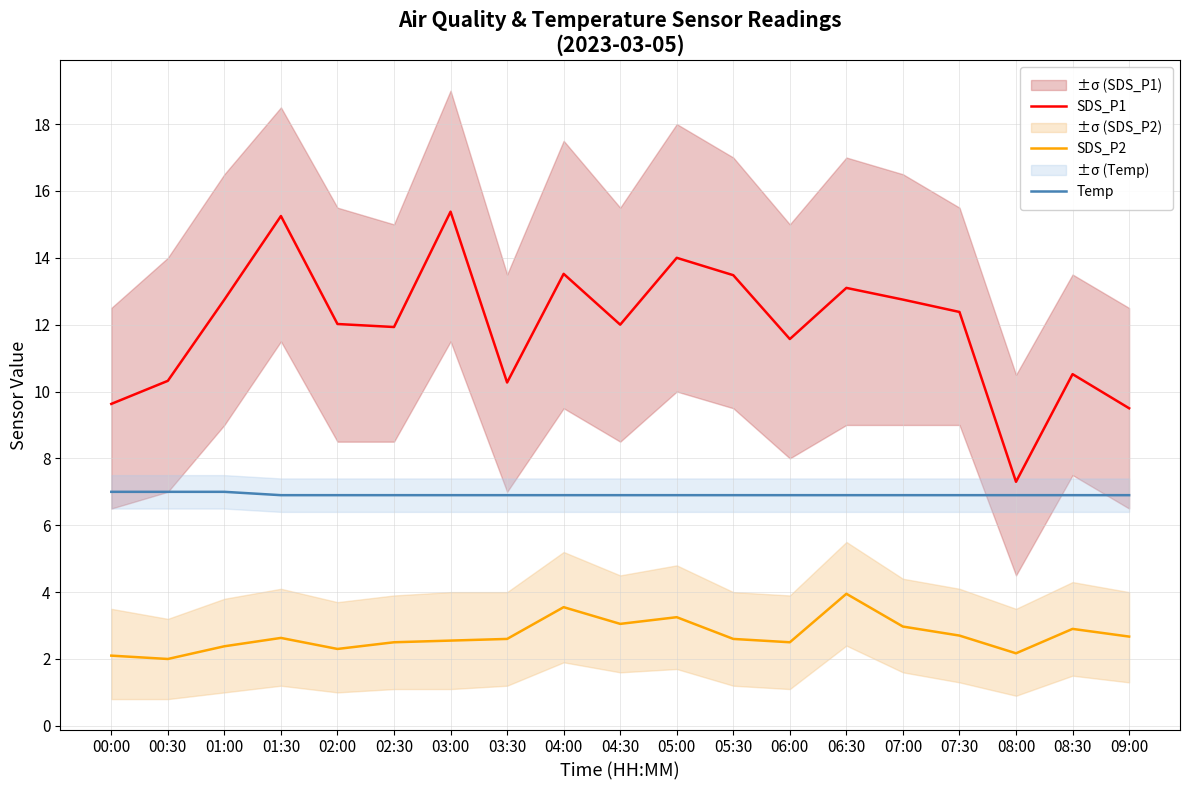

Where is the first local maximum for SDS_P1?

01:30